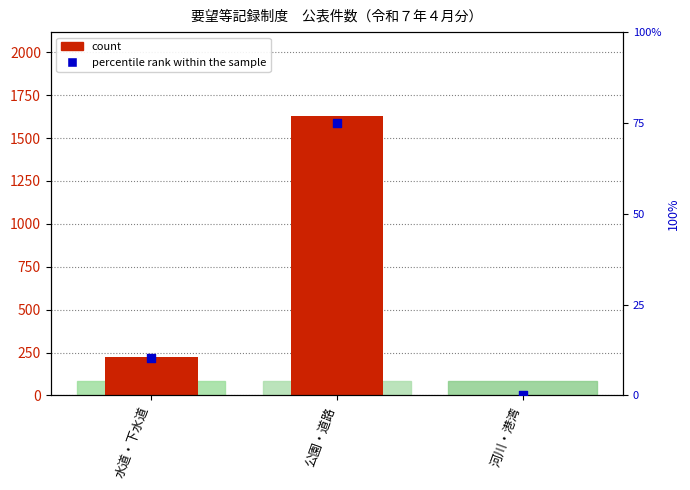

Which series has the widest spread of Y values?

count